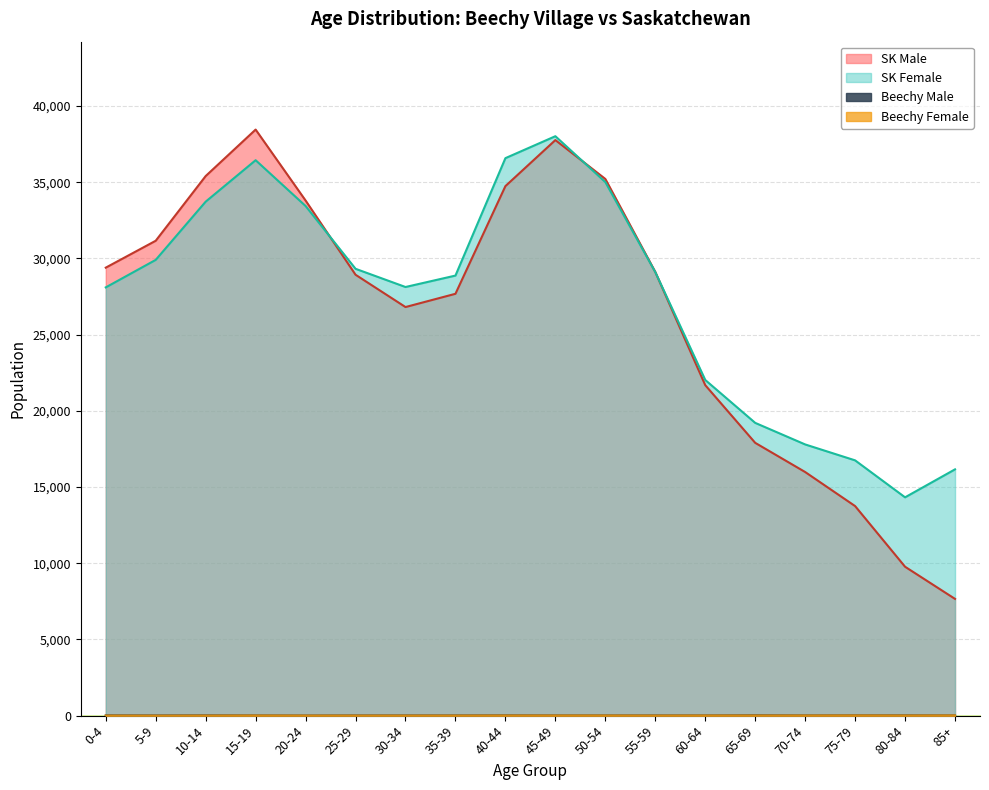

How many interior local peaks does the SK Male series have?

2